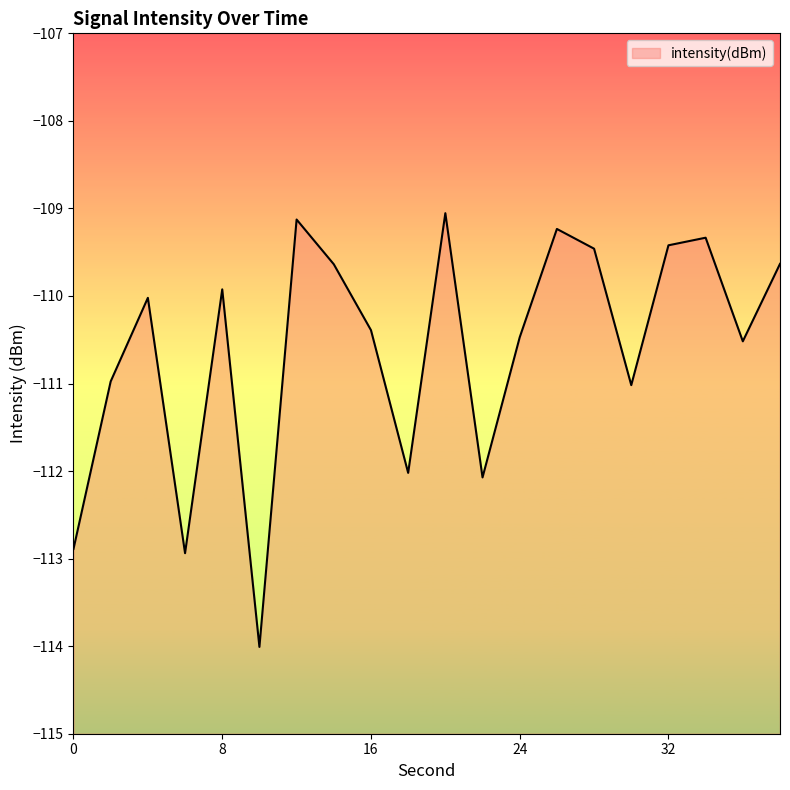

What is the value of the 11th point from the left?

-109.1